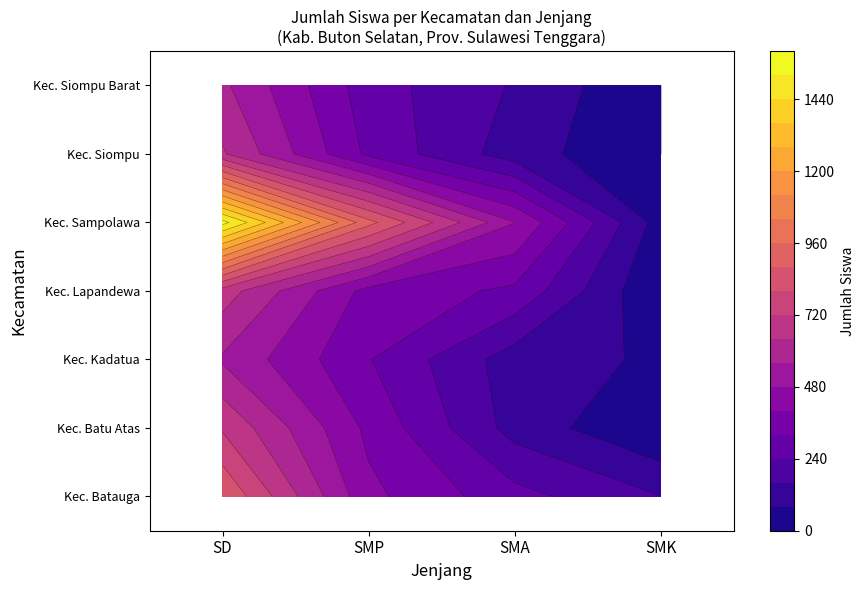

What is the approximate value of Kec. Batauga at SMA?

267